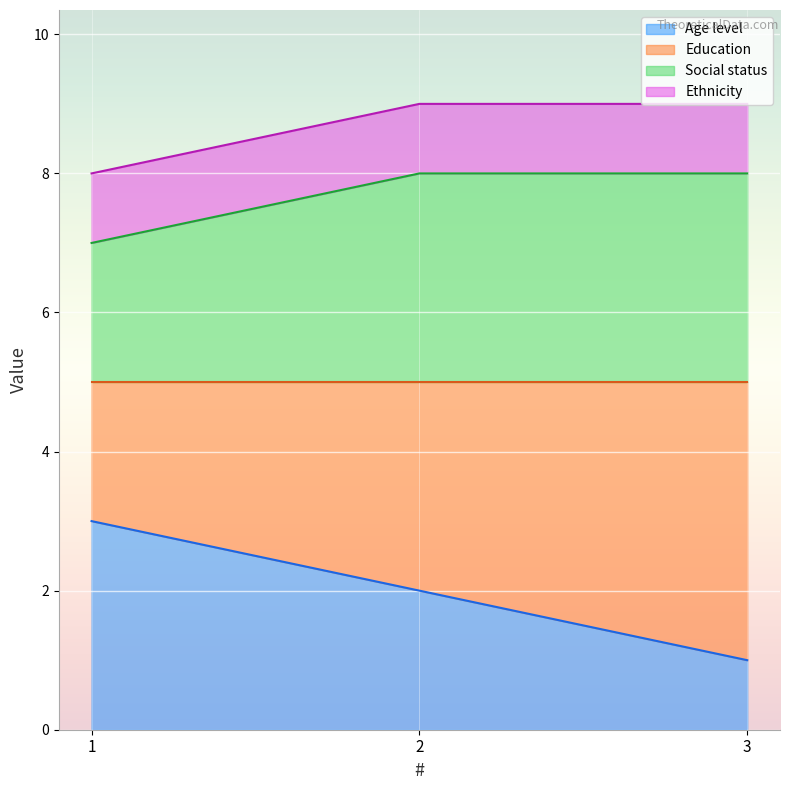

How many Age level values are between 1 and 3?

3